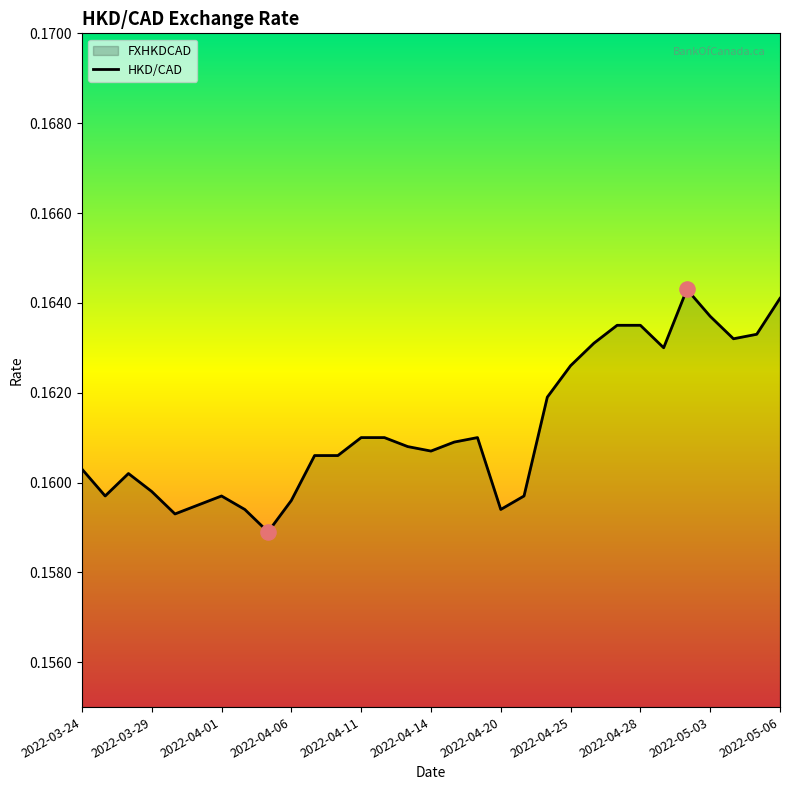

True or false: the data shows 0.3 at 2022-04-28.

False